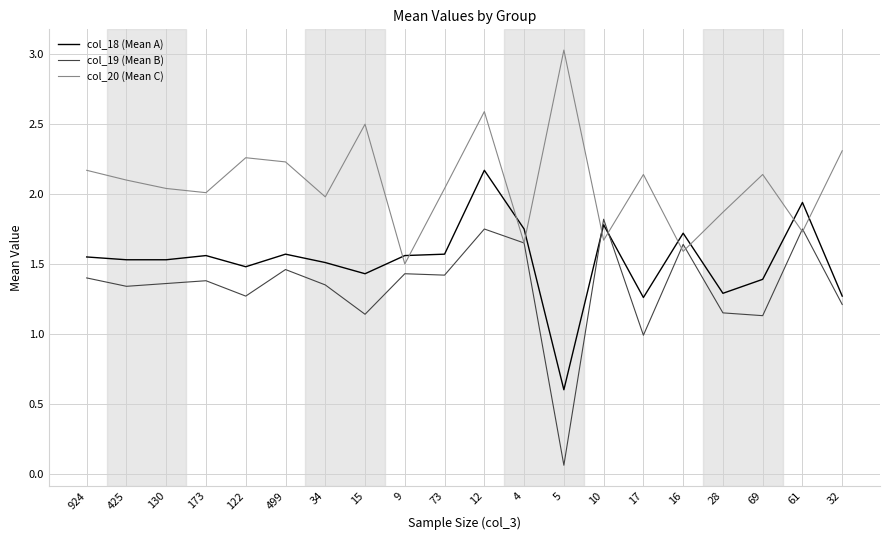

In col_20 (Mean C), how many points are higher than both neighbors (excluding endpoints)?

6